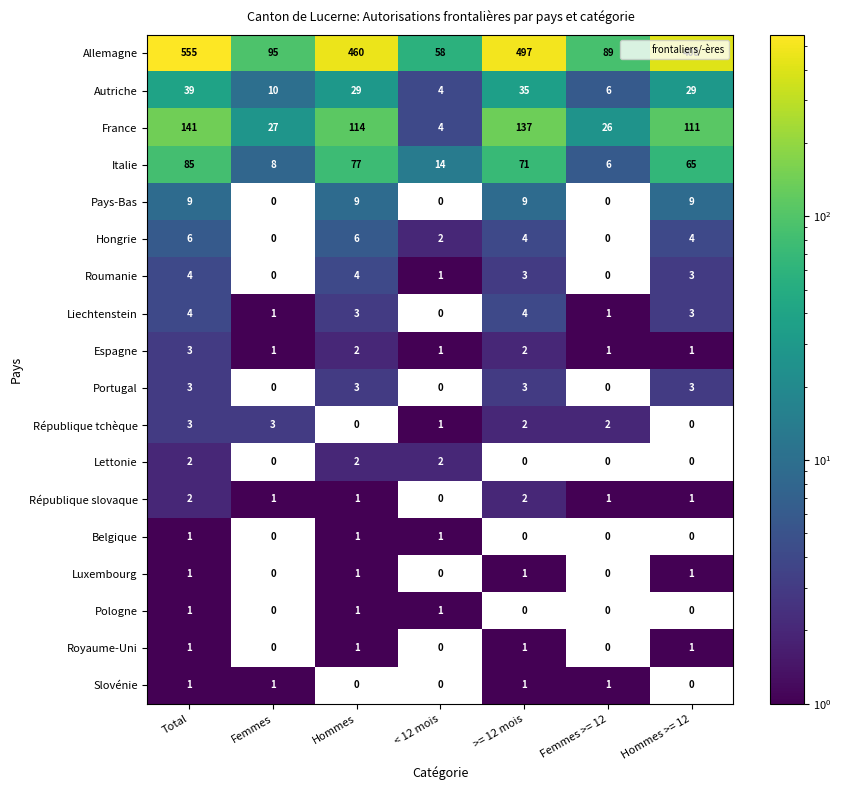

At which category is the sum across all series the highest?

Total